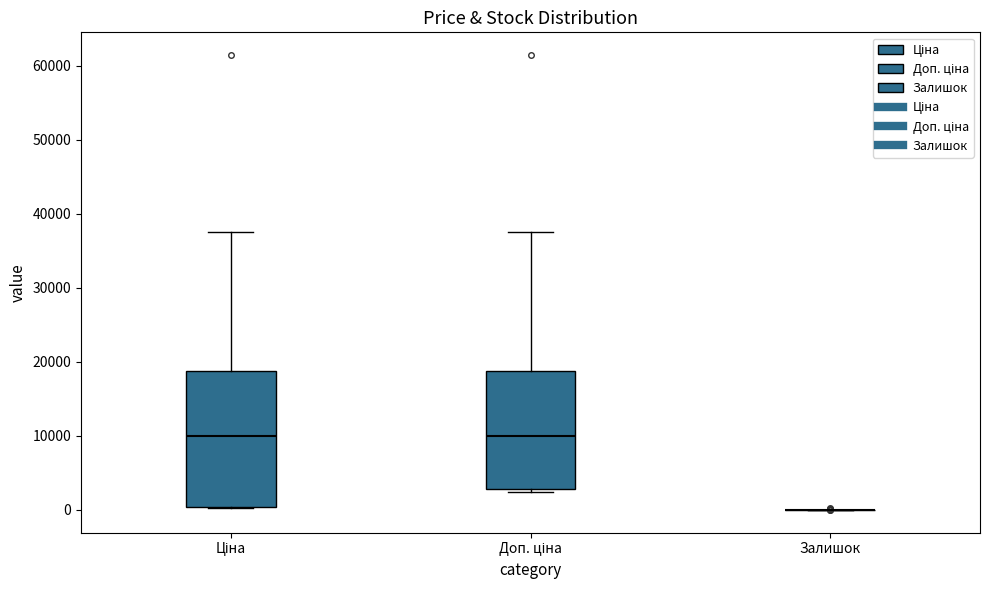

Comparing the boxes themselves (not the whiskers), which one is the tallest?

Ціна